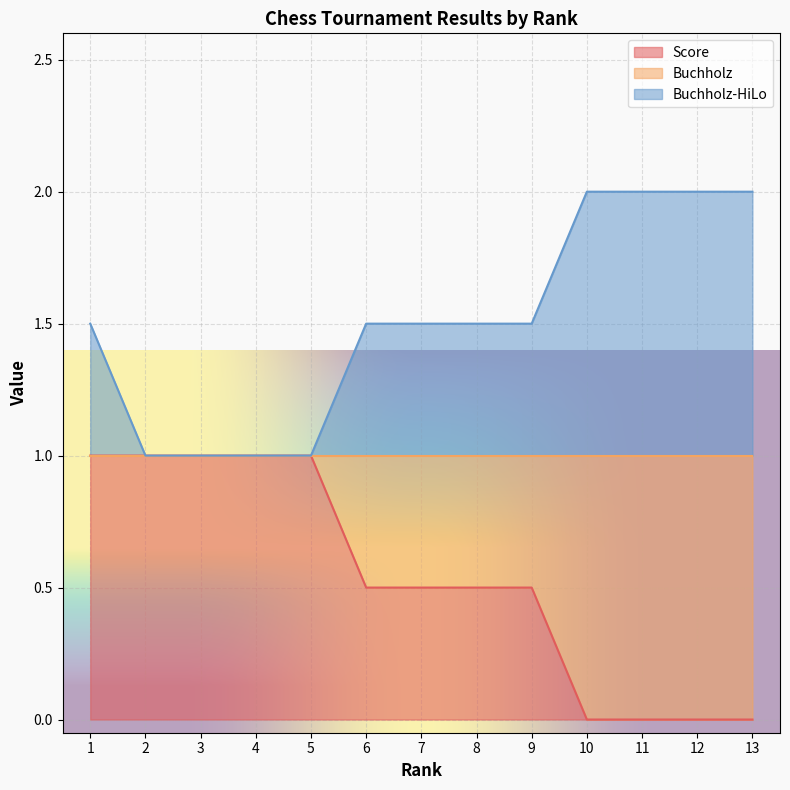

Between 7 and 8, which series saw the biggest shift?

Score